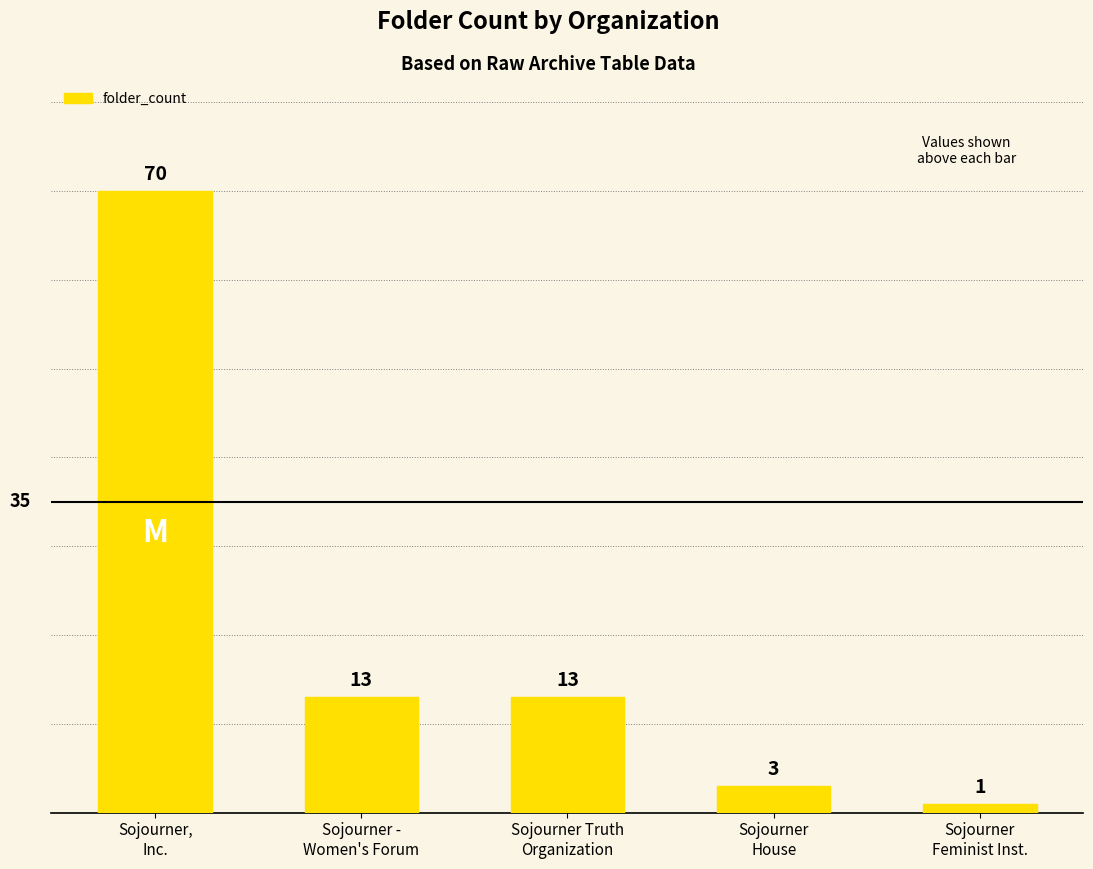

Read the value at Sojourner -
Women's Forum, to the nearest 5.

15